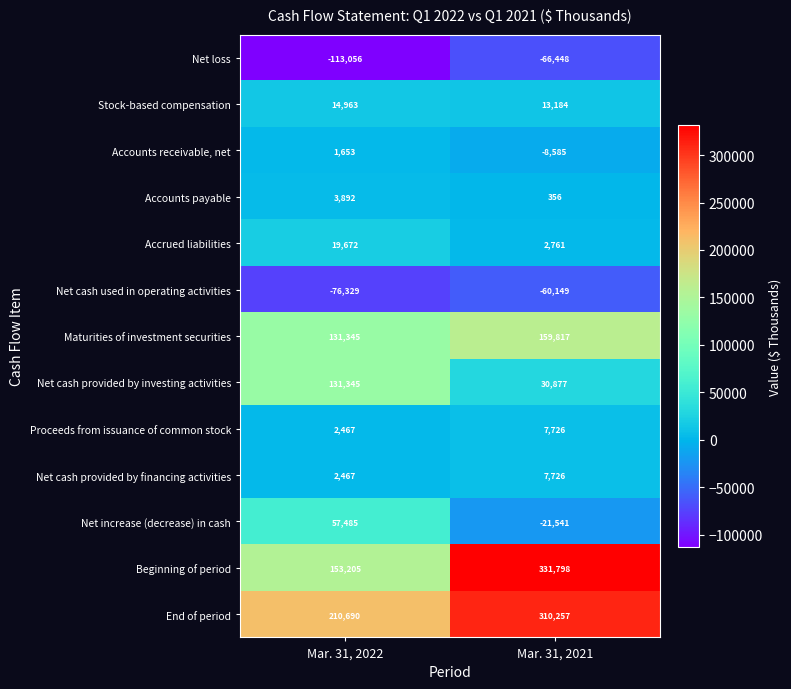

At which category is the sum across all series the highest?

Mar. 31, 2021